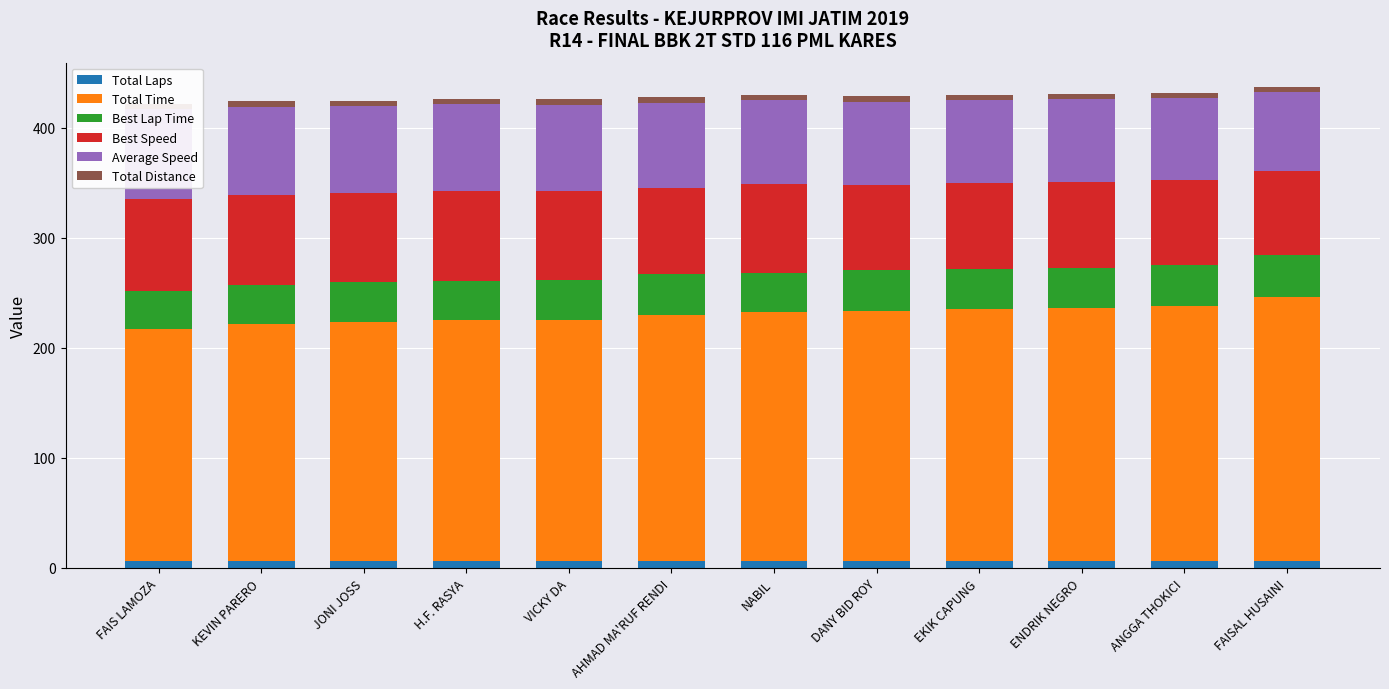

Which series has the widest spread of values?

Total Time